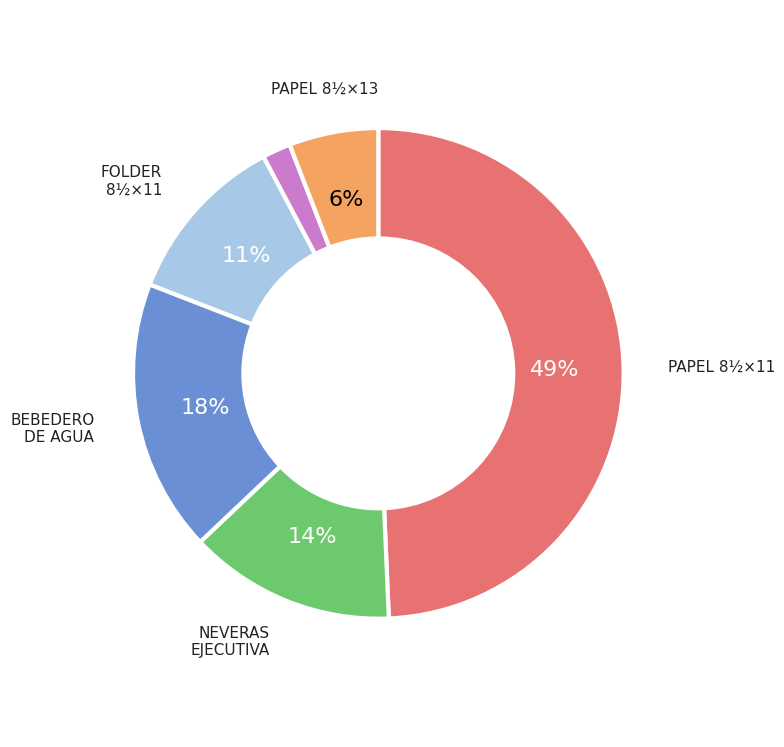

To the nearest percent, what is the average slice percentage?

17%